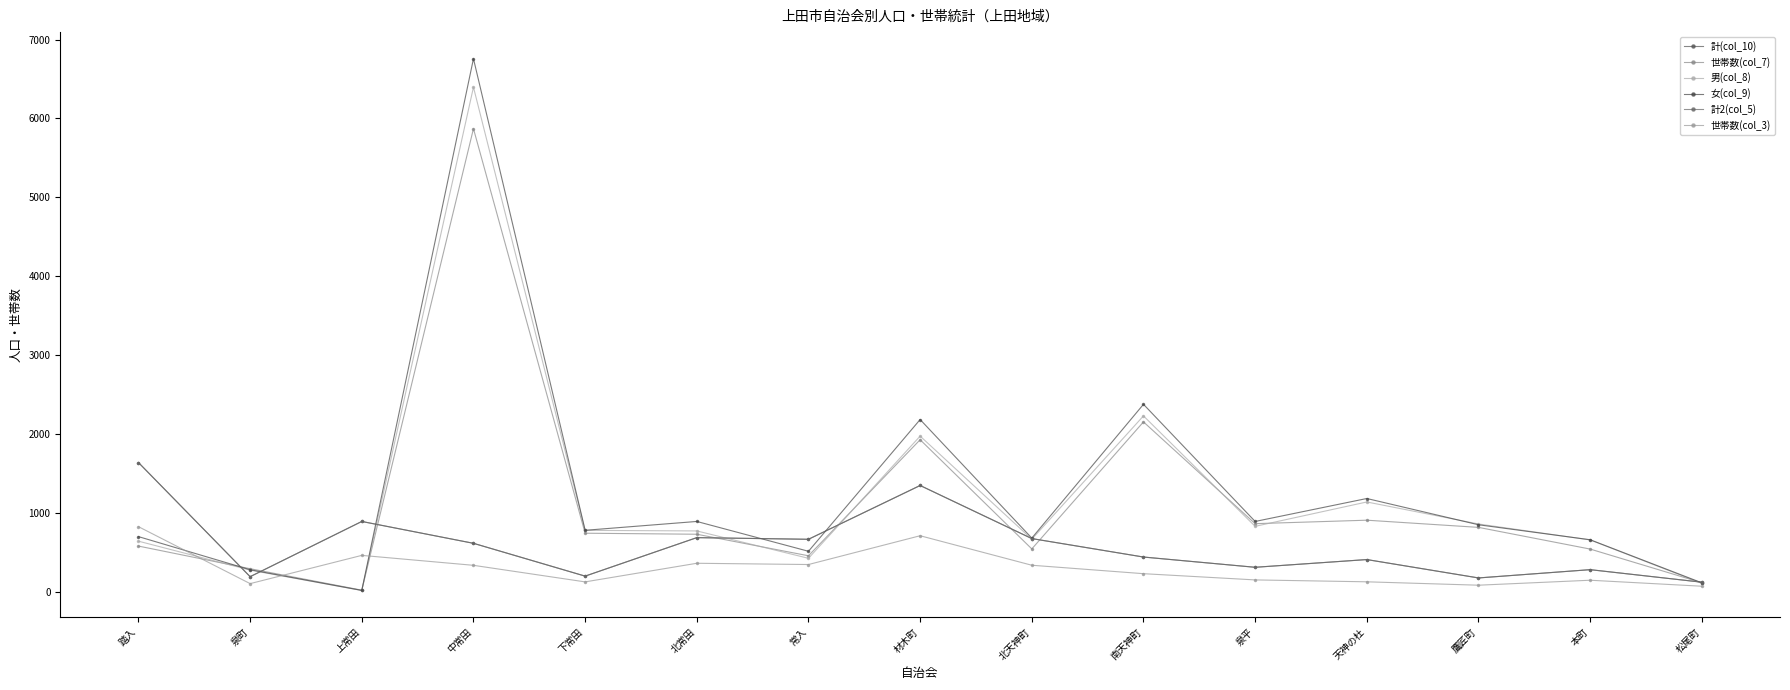

Reading left to right, list all the values displayed in this chart.

計(col_10): 踏入=1638	泉町=191	上常田=891	中常田=614	下常田=198	北常田=686	常入=665	材木町=1347	北天神町=674	南天神町=440	泉平=310	天神の杜=408	鷹匠町=175	本町=280	松尾町=121
世帯数(col_7): 踏入=579	泉町=292	上常田=20	中常田=5870	下常田=742	北常田=729	常入=456	材木町=1927	北天神町=543	南天神町=2153	泉平=863	天神の杜=907	鷹匠町=816	本町=541	松尾町=114
男(col_8): 踏入=641	泉町=274	上常田=16	中常田=6396	下常田=778	北常田=771	常入=424	材木町=1973	北天神町=666	南天神町=2229	泉平=829	天神の杜=1138	鷹匠町=859	本町=657	松尾町=106
女(col_9): 踏入=699	泉町=279	上常田=17	中常田=6757	下常田=779	北常田=891	常入=513	材木町=2183	北天神町=680	南天神町=2376	泉平=891	天神の杜=1182	鷹匠町=849	本町=659	松尾町=113
計2(col_5): 踏入=1638	泉町=191	上常田=891	中常田=614	下常田=198	北常田=686	常入=665	材木町=1347	北天神町=674	南天神町=440	泉平=310	天神の杜=408	鷹匠町=175	本町=280	松尾町=121
世帯数(col_3): 踏入=825	泉町=103	上常田=461	中常田=335	下常田=125	北常田=361	常入=345	材木町=710	北天神町=336	南天神町=229	泉平=150	天神の杜=126	鷹匠町=83	本町=146	松尾町=70